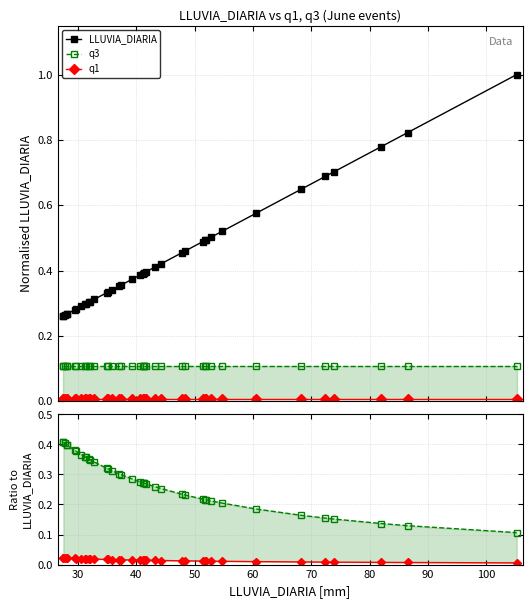

True or false: q1 has a value of 0.0 at 24.

False